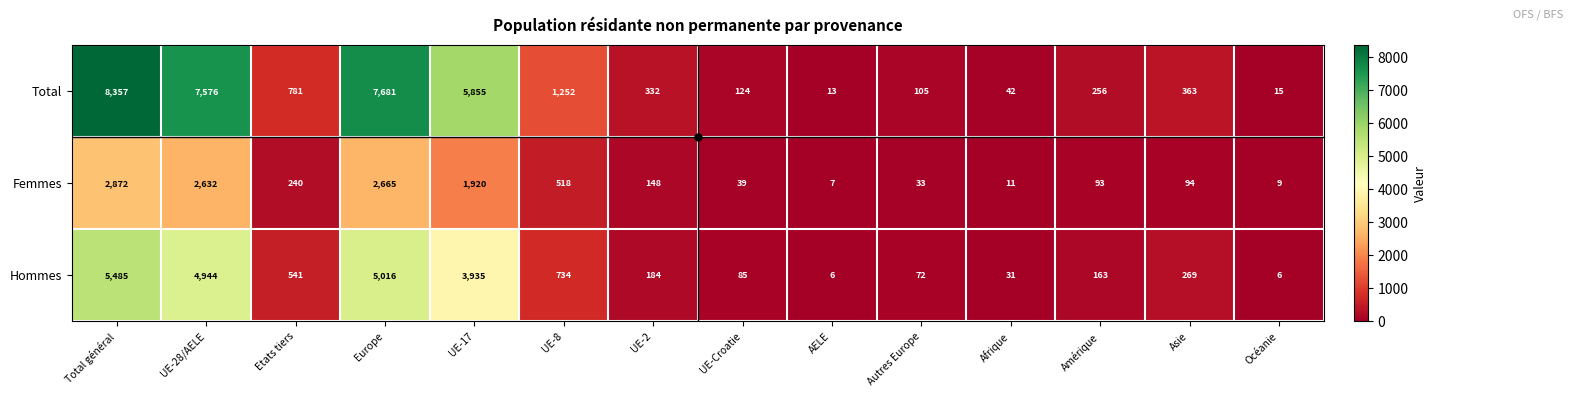

What is the highest value of the Hommes series?

5485